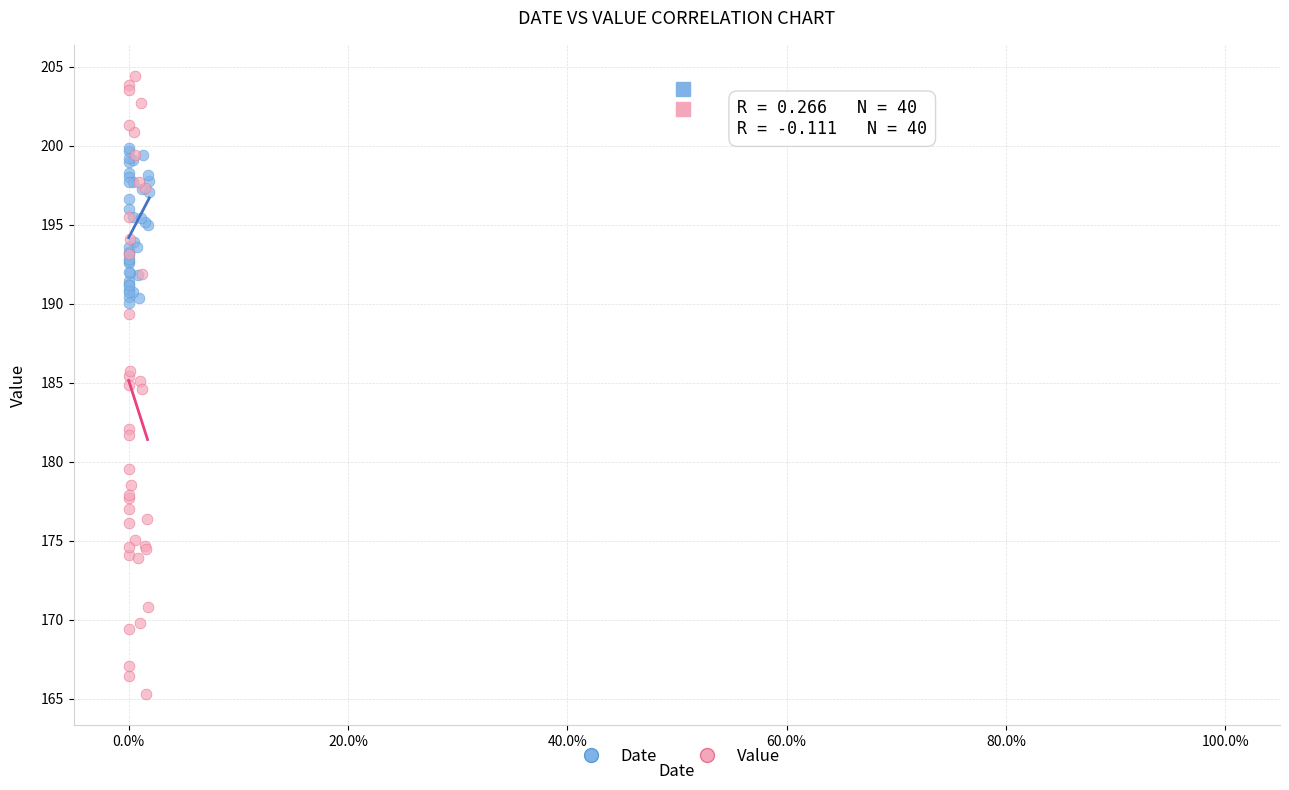

Which series reaches the maximum Y coordinate?

Value